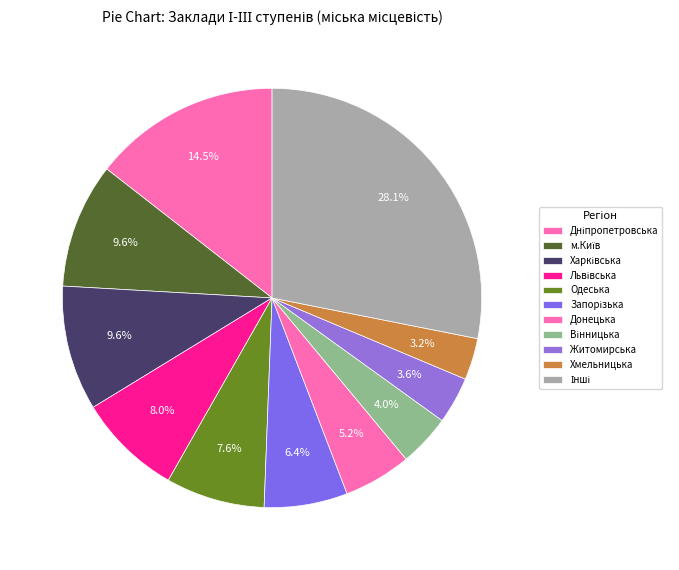

To the nearest percent, what percentage of the pie is Одеська?

8%